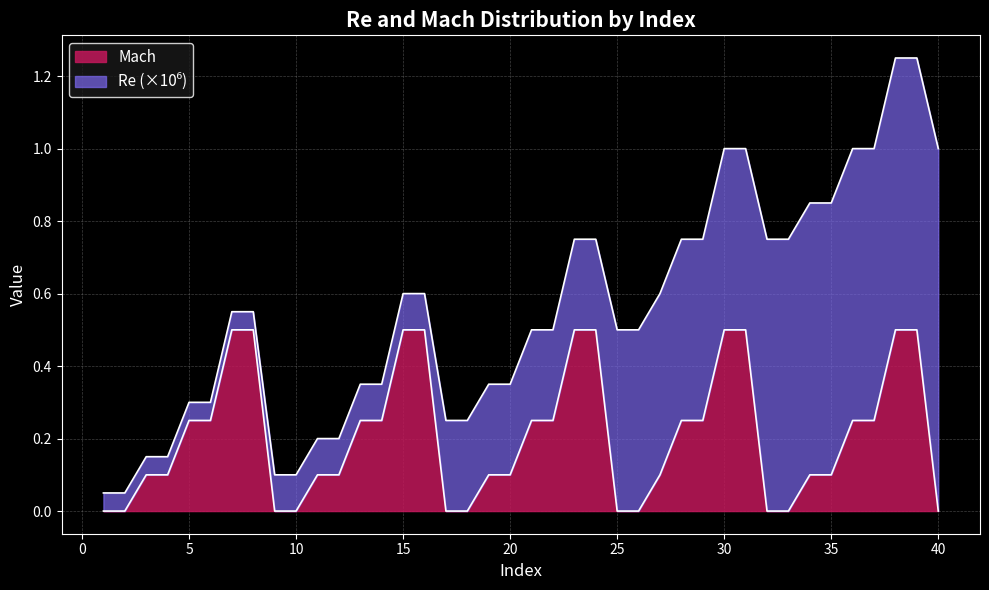

What is the highest value of the Mach series?

0.5